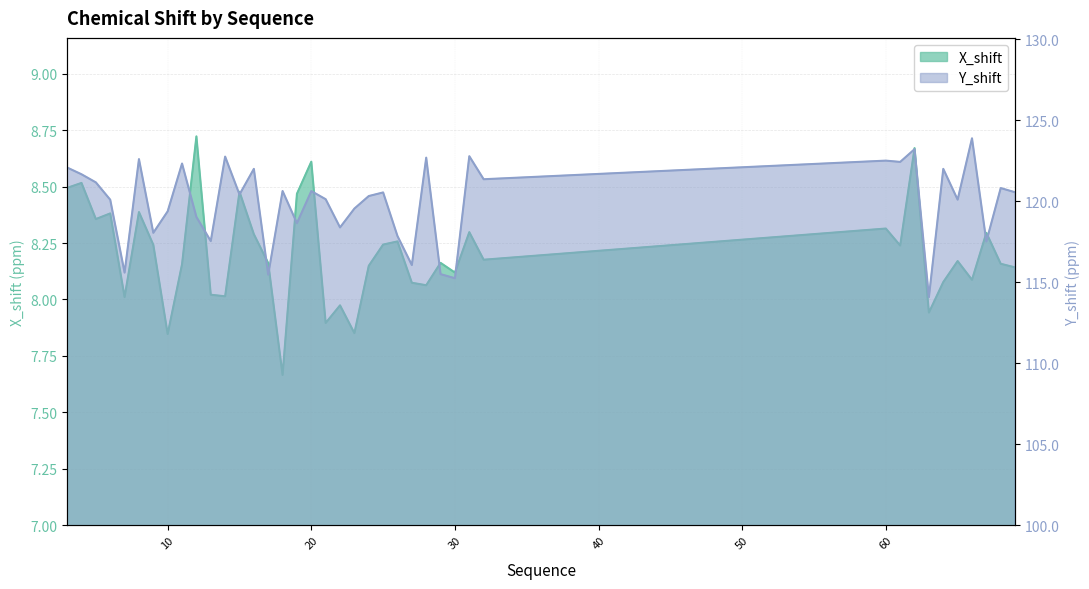

What is the sum of the X_shift values at 69 and 68?

16.3